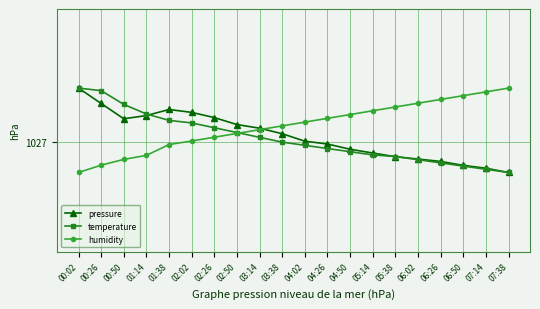

Is it true that temperature equals 395.6 at 07:14?

False